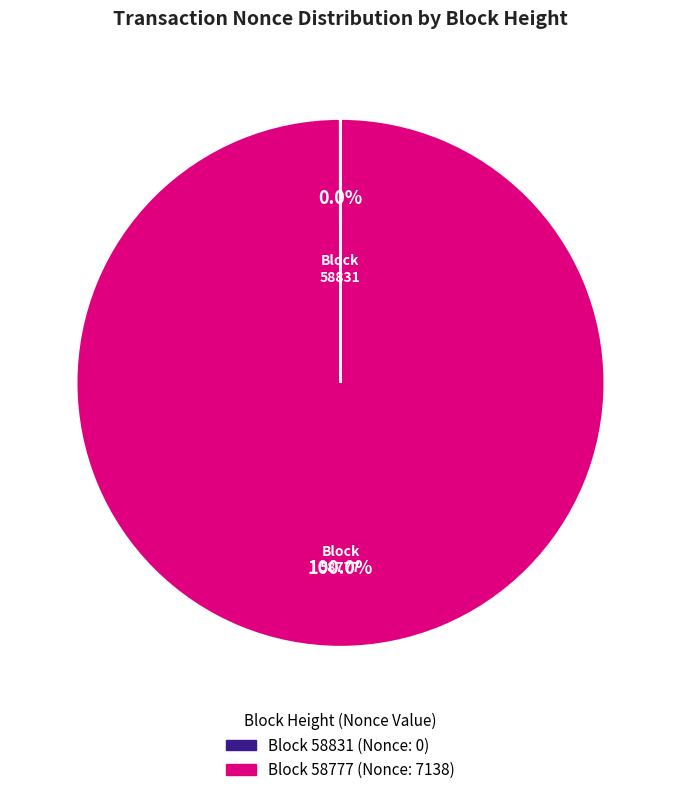

Is there any slice that represents more than half of the pie?

Yes